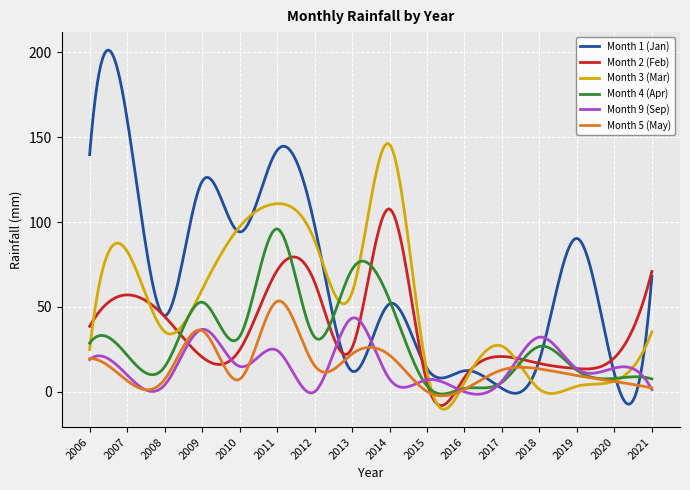

Which series has the widest spread of values?

Month 1 (Jan)